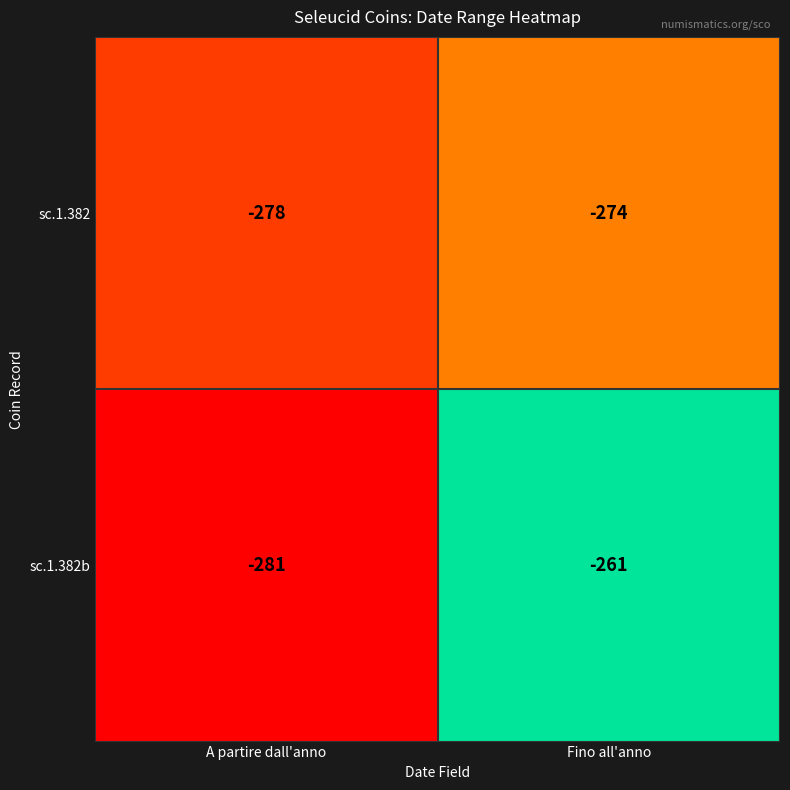

What value does the sc.1.382 series have at A partire dall'anno?

-278